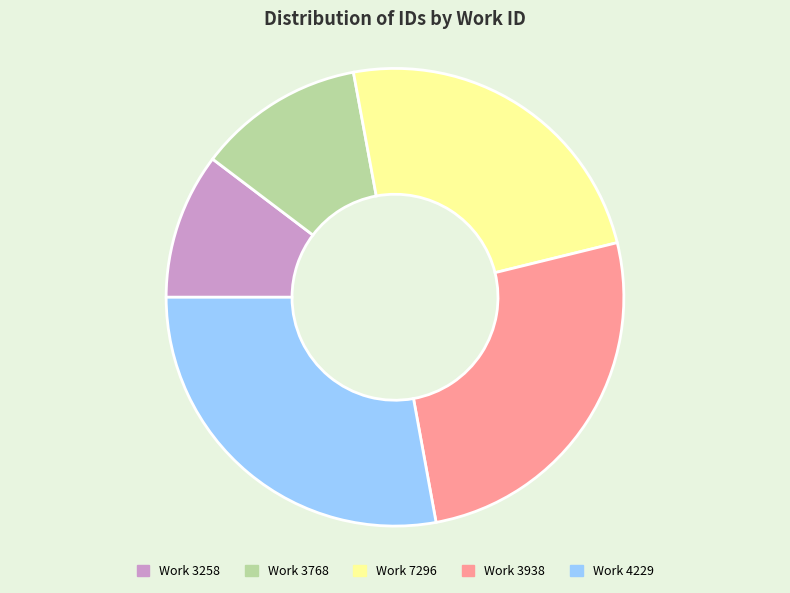

Does any single category account for the majority?

No